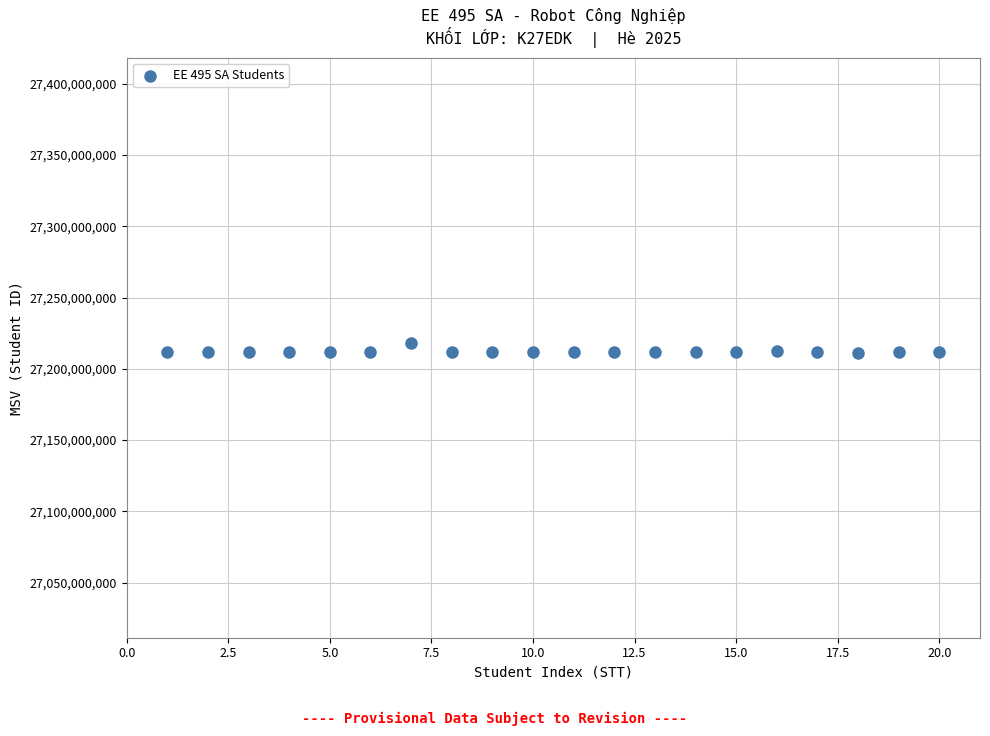

What is the range of X values (max minus min)?

19